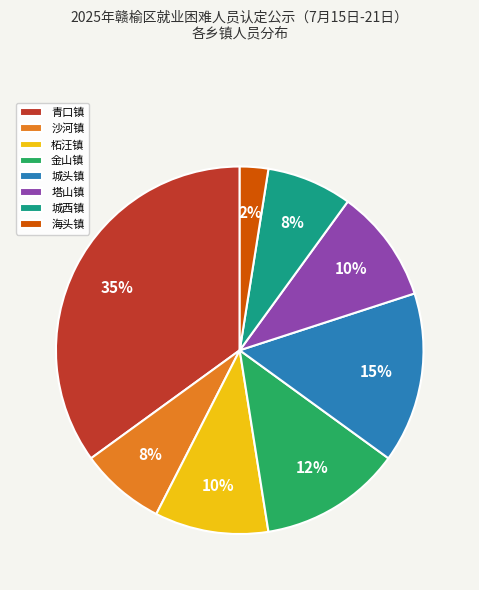

The 沙河镇 slice represents 8% of the pie. True or false?

True